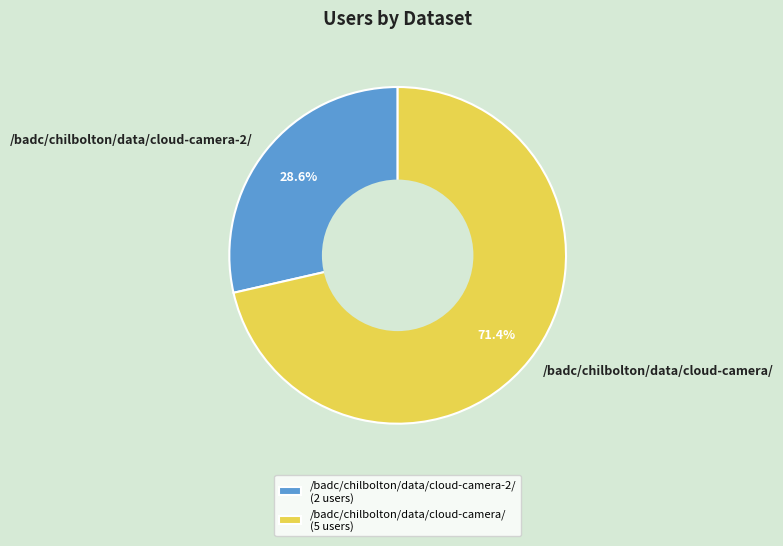

Which category has the smallest portion of the pie?

/badc/chilbolton/data/cloud-camera-2/